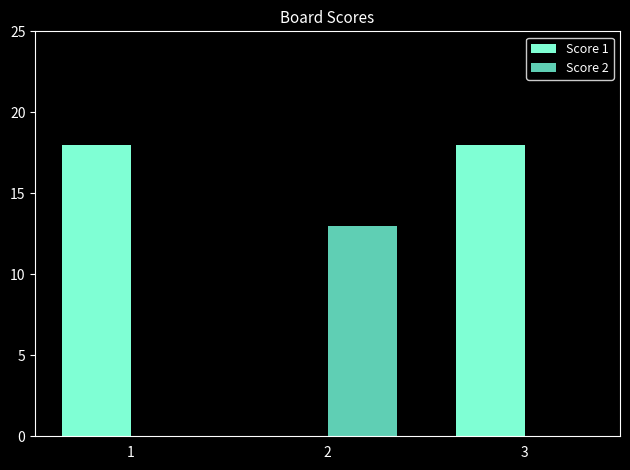

What is the total value across all series at 2?

13